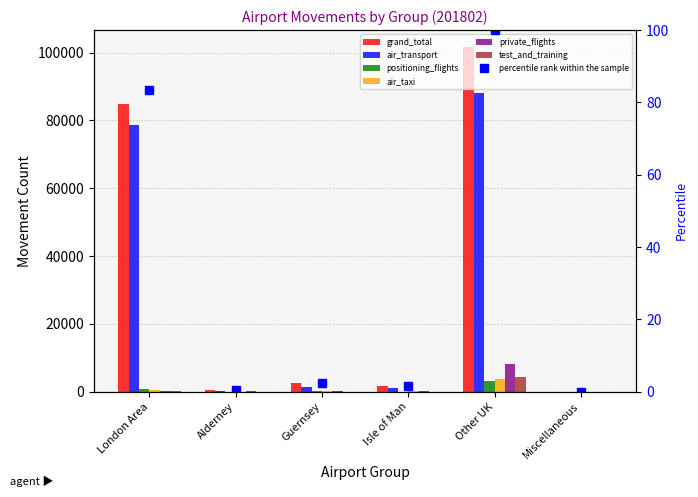

What is the difference between the second highest and minimum values in the positioning_flights series?

893